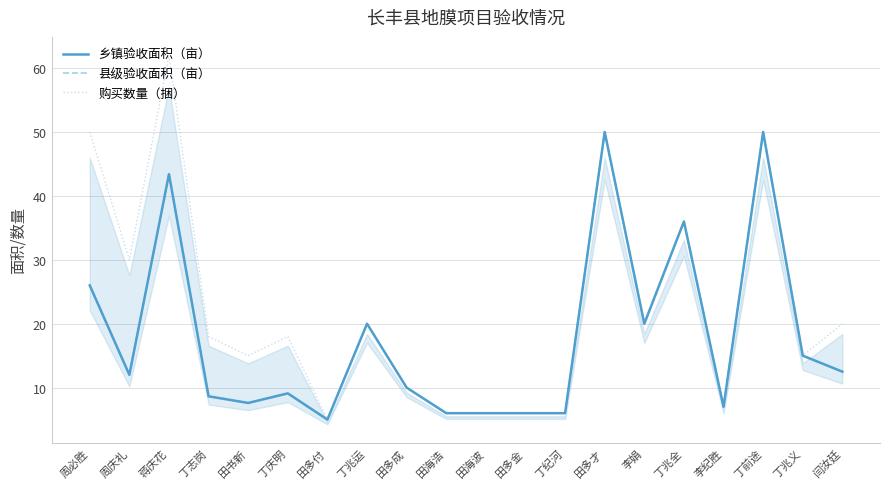

What is the label of the 4th point from the right?

李纪胜